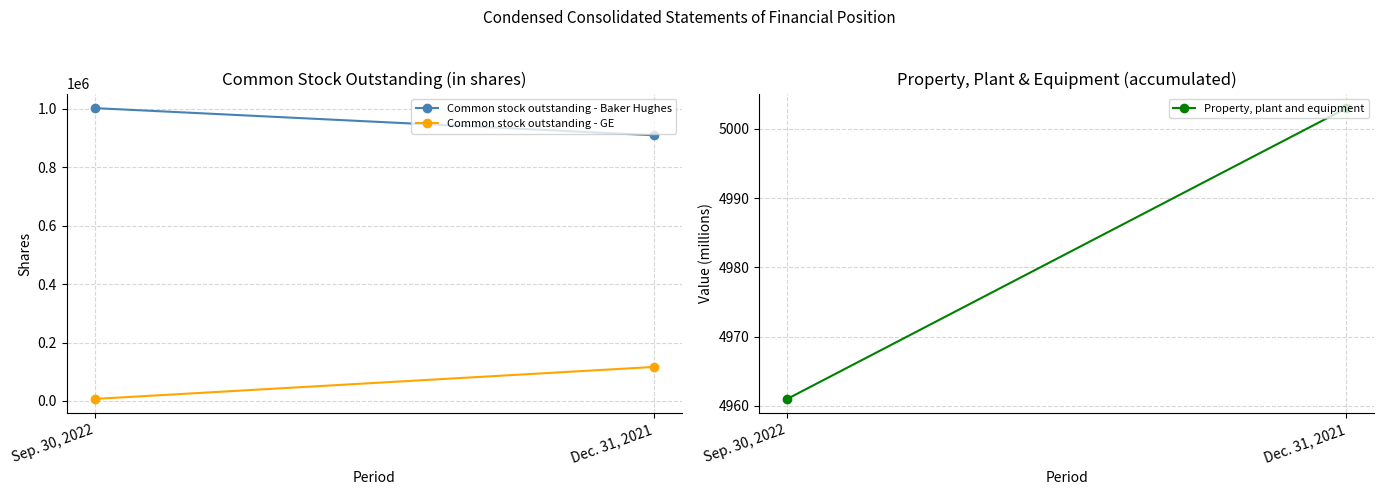

What is the value of the Property, plant and equipment point at the 2nd from the left?

5003